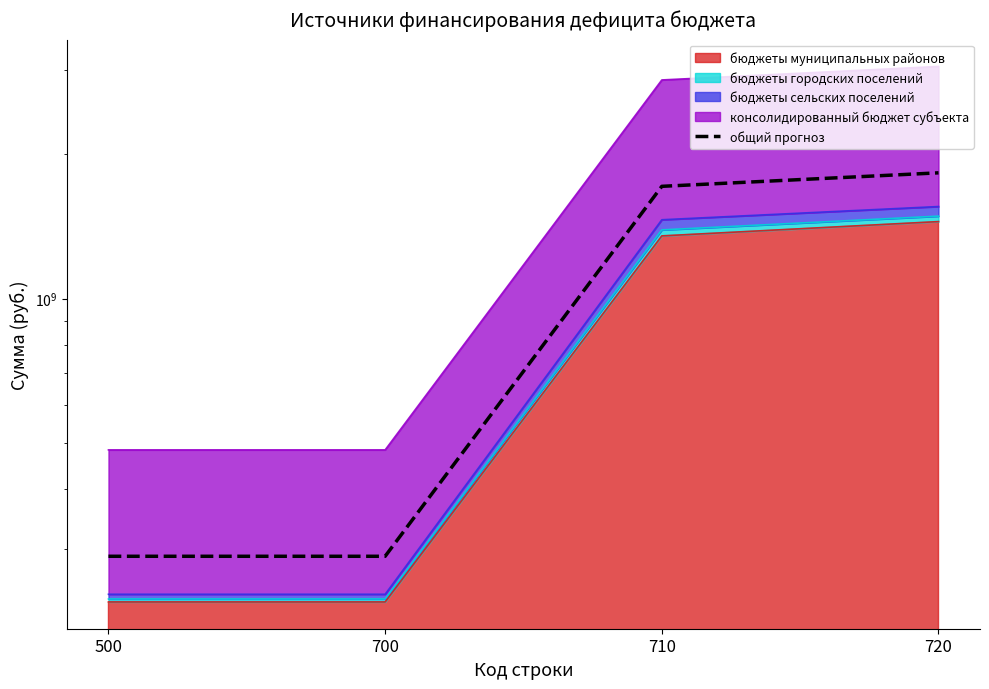

What value does the data have at 700?

290160822.0